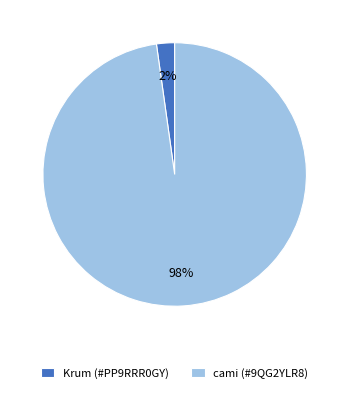

To the nearest percent, what is the difference between the Krum (#PP9RRR0GY) and cami (#9QG2YLR8) slice percentages?

96%